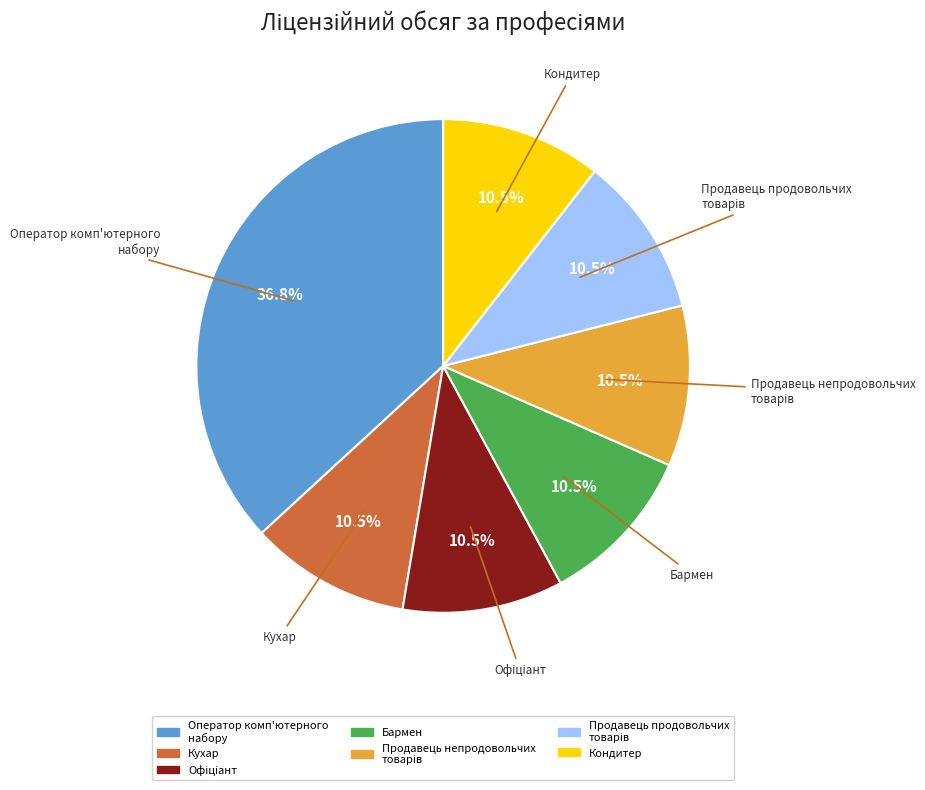

Do Кондитер and Бармен together represent more than half of the pie?

No